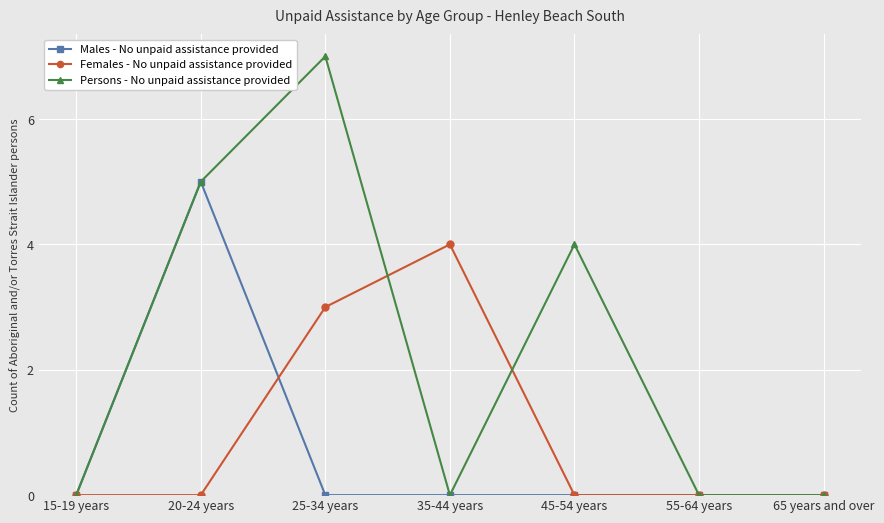

What is the label of the 4th point from the left?

35-44 years